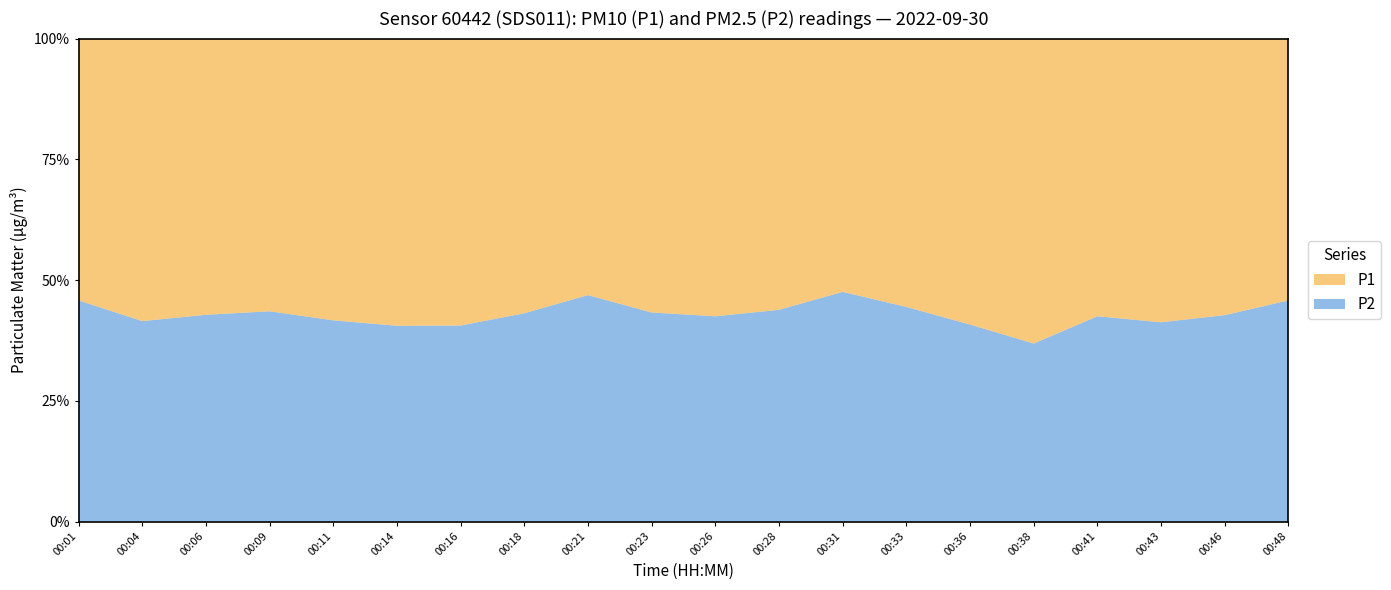

Reading right to left, list all the values displayed in this chart.

P1: 00:48=4.4	00:46=5.2	00:43=5.5	00:41=5.0	00:38=6.1	00:36=6.0	00:33=4.8	00:31=4.3	00:28=4.9	00:26=5.7	00:23=4.7	00:21=3.9	00:18=4.3	00:16=5.5	00:14=5.2	00:11=5.2	00:09=4.9	00:06=4.4	00:04=4.7	00:01=3.7
P2: 00:48=3.7	00:46=3.9	00:43=3.9	00:41=3.7	00:38=3.6	00:36=4.1	00:33=3.8	00:31=3.9	00:28=3.9	00:26=4.2	00:23=3.5	00:21=3.4	00:18=3.3	00:16=3.8	00:14=3.6	00:11=3.8	00:09=3.8	00:06=3.3	00:04=3.3	00:01=3.1